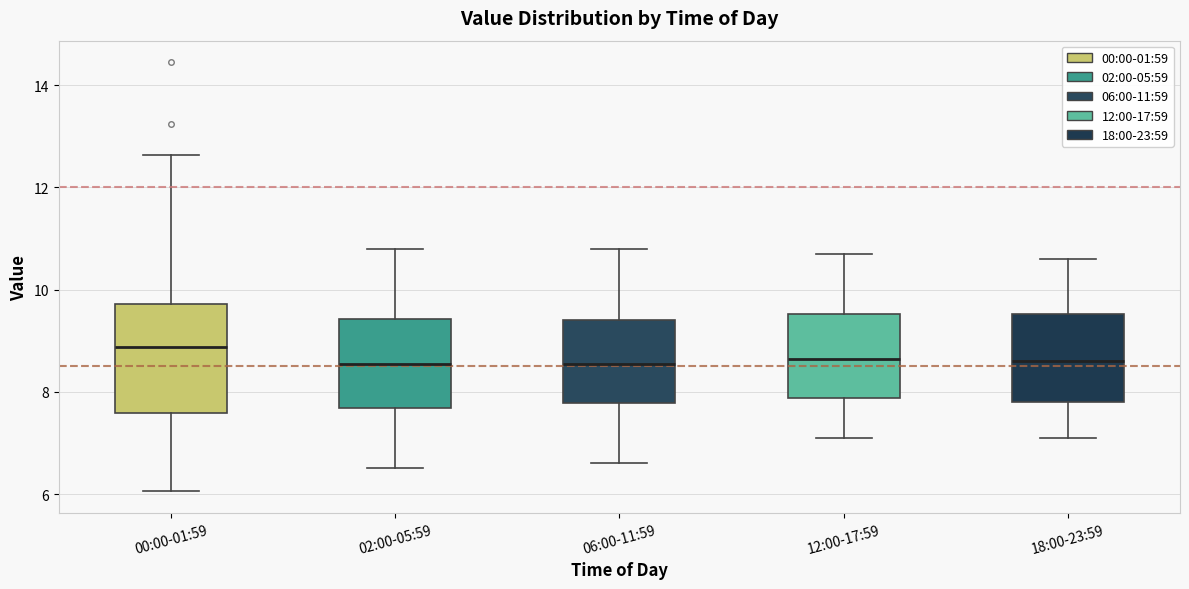

Reading left to right, transcribe this box plot: for each box, give where its median line is, the range the box spans, and where its two whiskers end, as read against the y-axis. The values are not printed on the chart, so give them approximately, as read against the axis.

00:00-01:59: median 8.8, box 7.6 to 9.8, whiskers 6.0 to 12.6
02:00-05:59: median 8.6, box 7.6 to 9.4, whiskers 6.6 to 10.8
06:00-11:59: median 8.6, box 7.8 to 9.4, whiskers 6.6 to 10.8
12:00-17:59: median 8.6, box 7.8 to 9.6, whiskers 7.2 to 10.8
18:00-23:59: median 8.6, box 7.8 to 9.6, whiskers 7.2 to 10.6